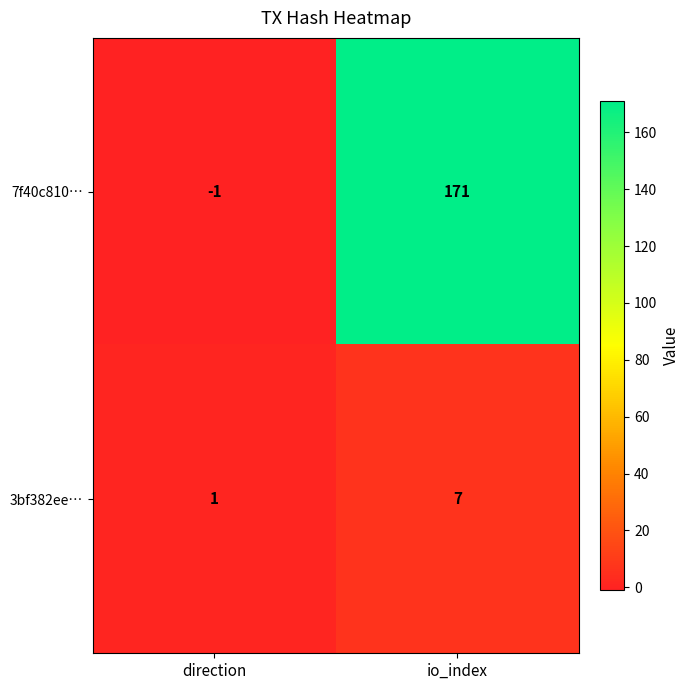

Between direction and io_index, which series saw the biggest shift?

7f40c810…